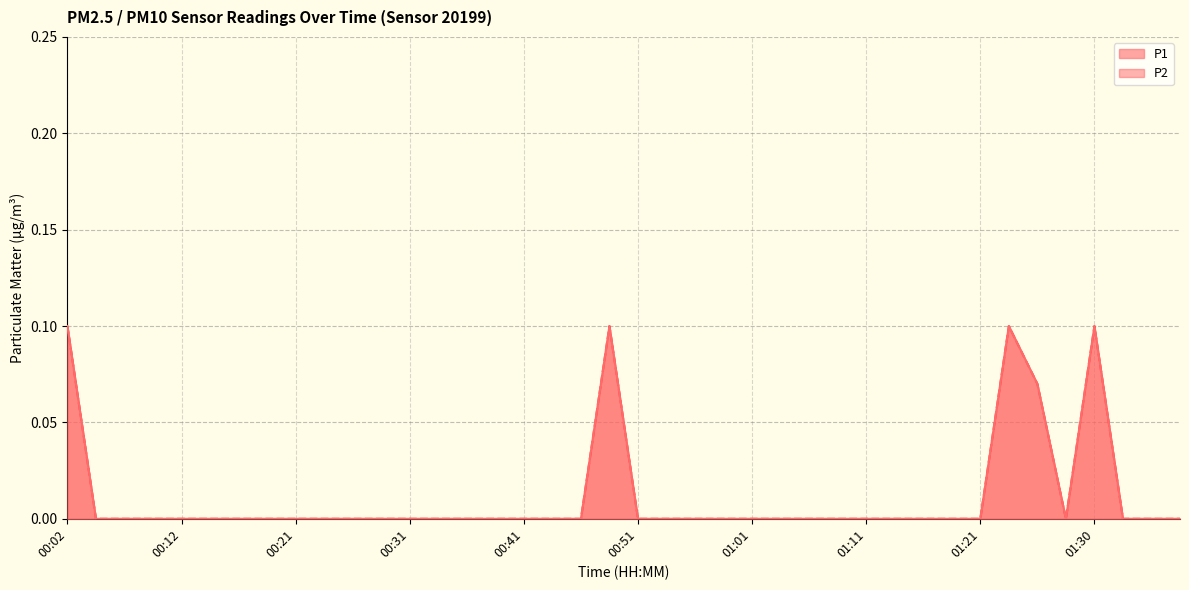

The value of P2 at 01:18 is 0.0. True or false?

True